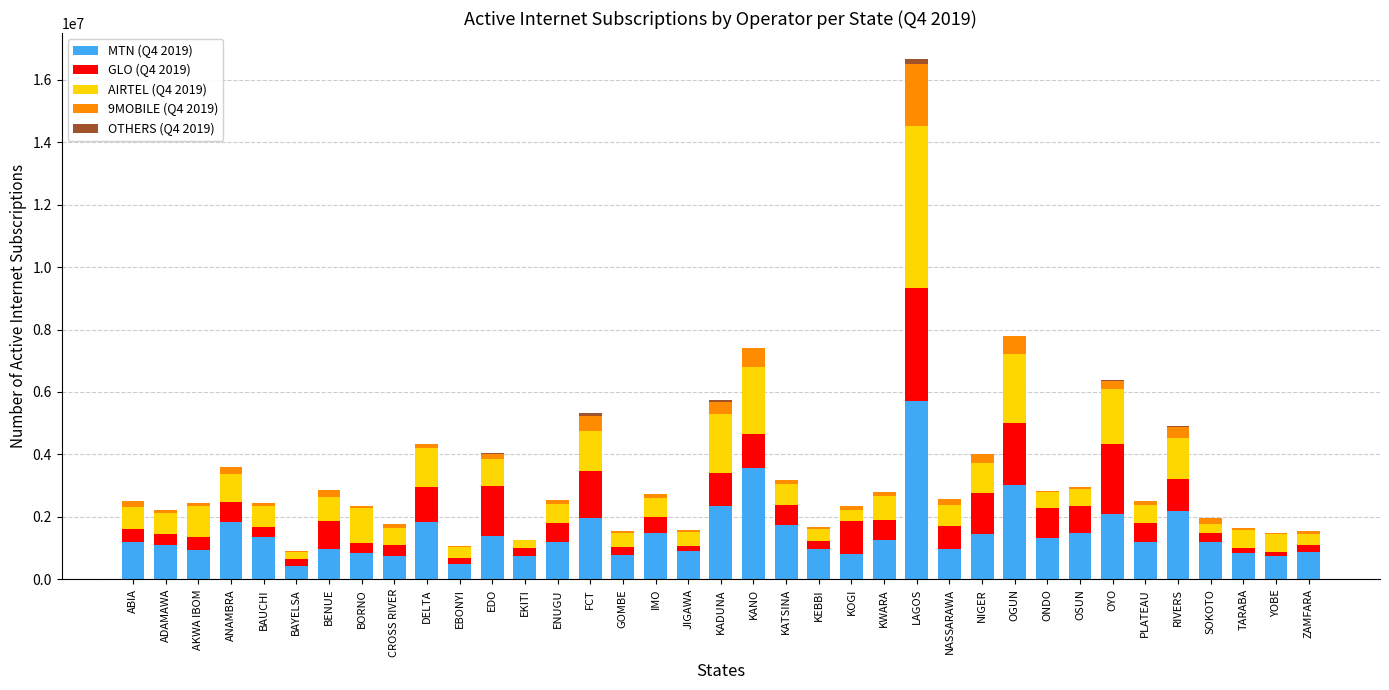

Which category has the highest value in the MTN (Q4 2019) series?

LAGOS